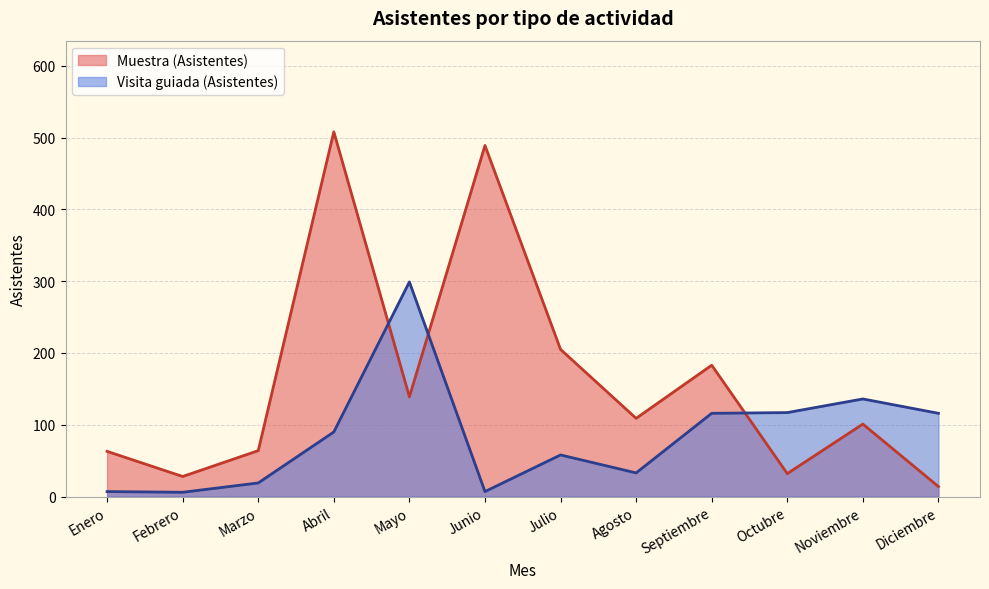

Which has a higher value, Enero or Diciembre?

Enero